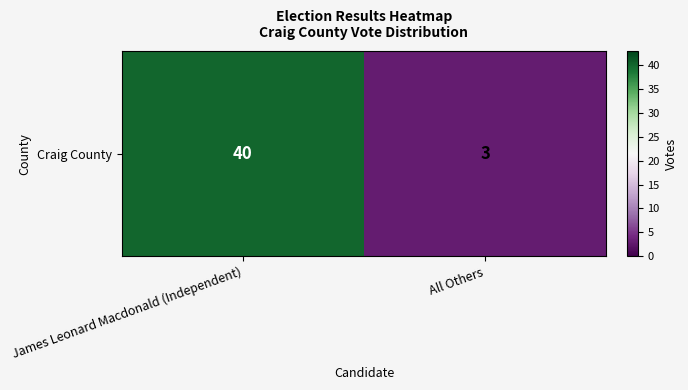

Reading left to right, list all the values displayed in this chart.

James Leonard Macdonald (Independent)=40	All Others=3